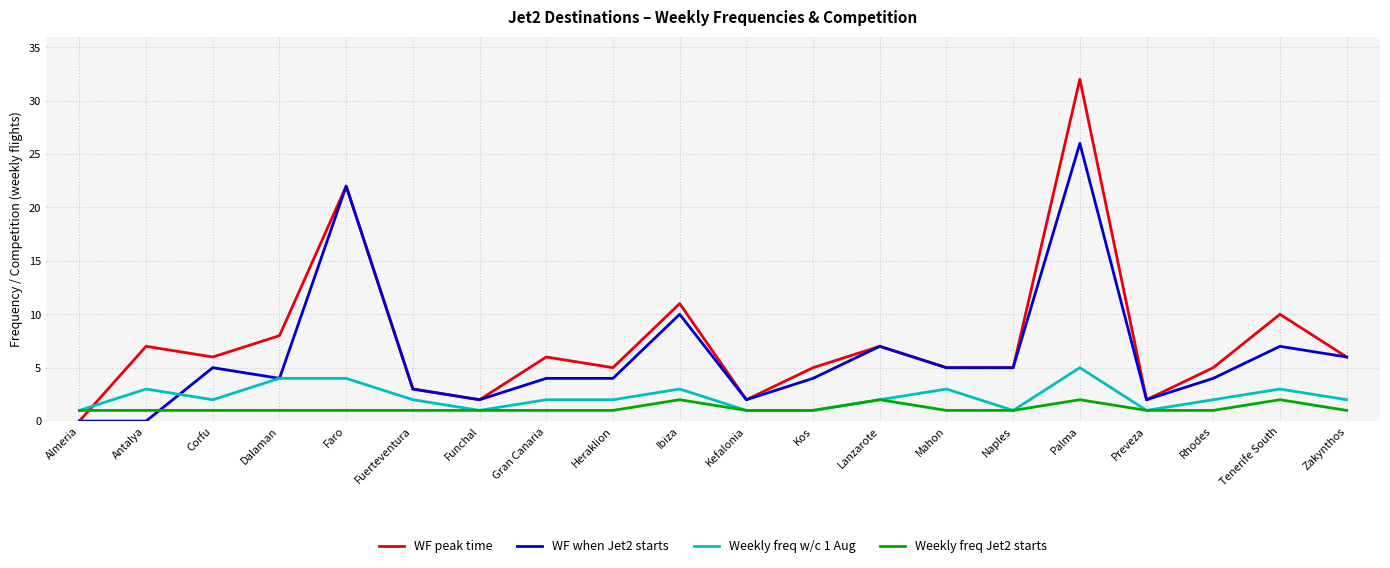

What is the total value across all series at Heraklion?

12